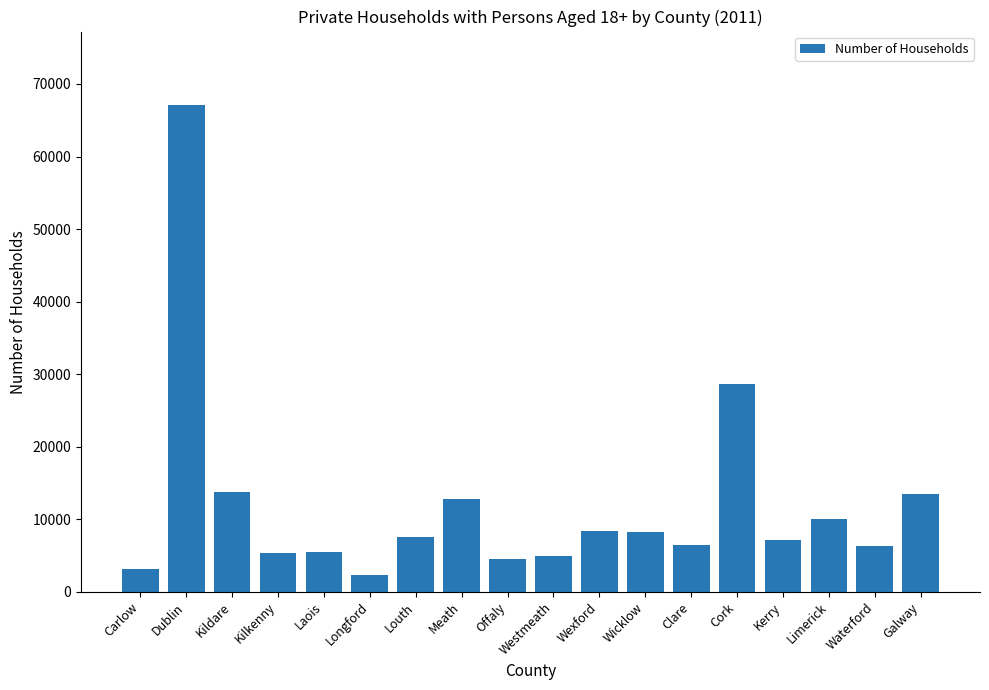

The chart shows a value of 8739 at Westmeath. True or false?

False